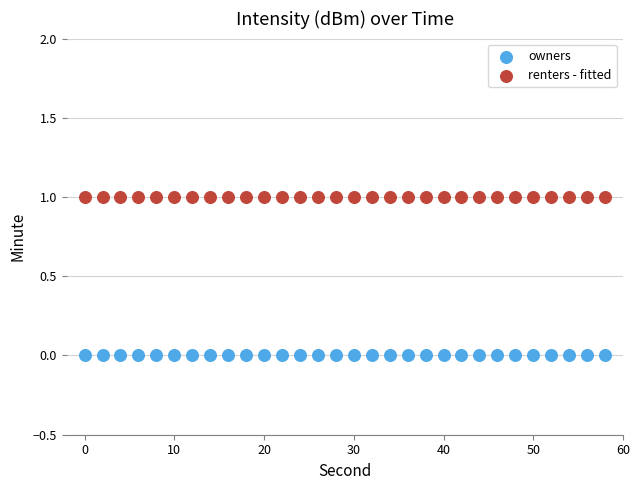

Which series reaches the minimum Y coordinate?

owners